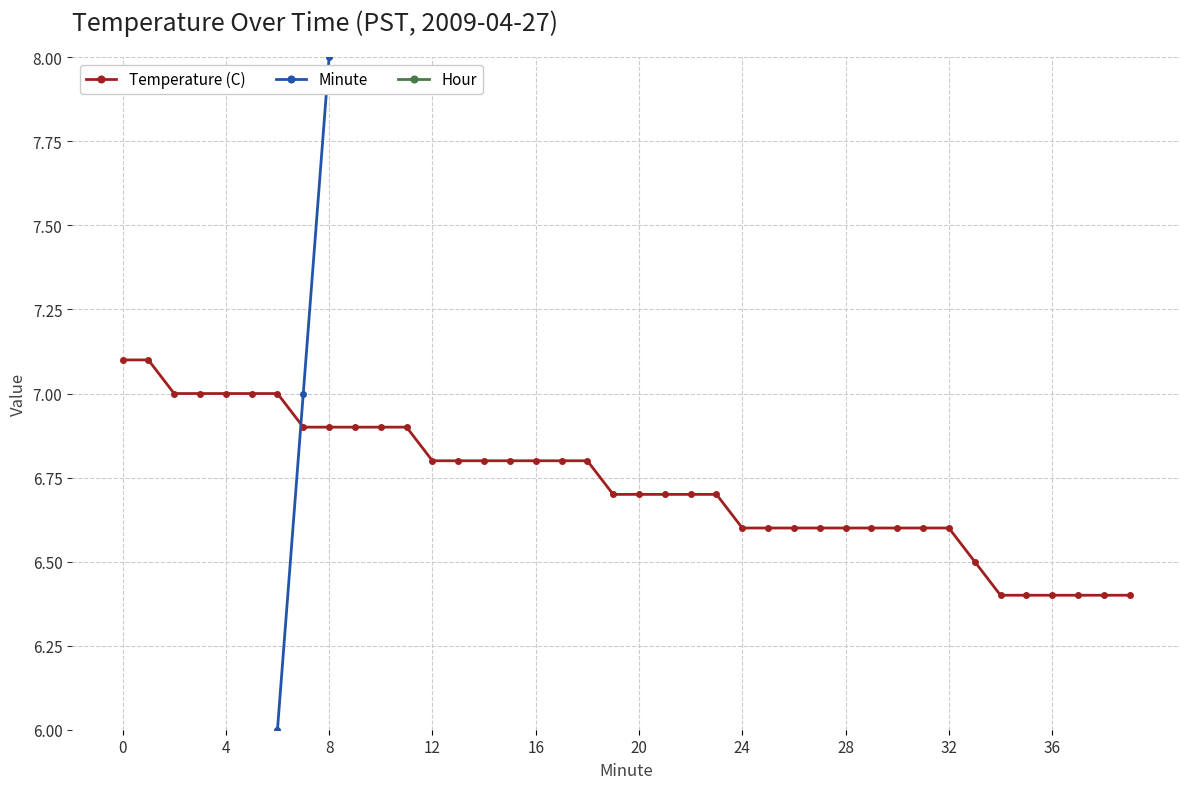

True or false: Temperature (C) and Hour intersect in this chart.

False